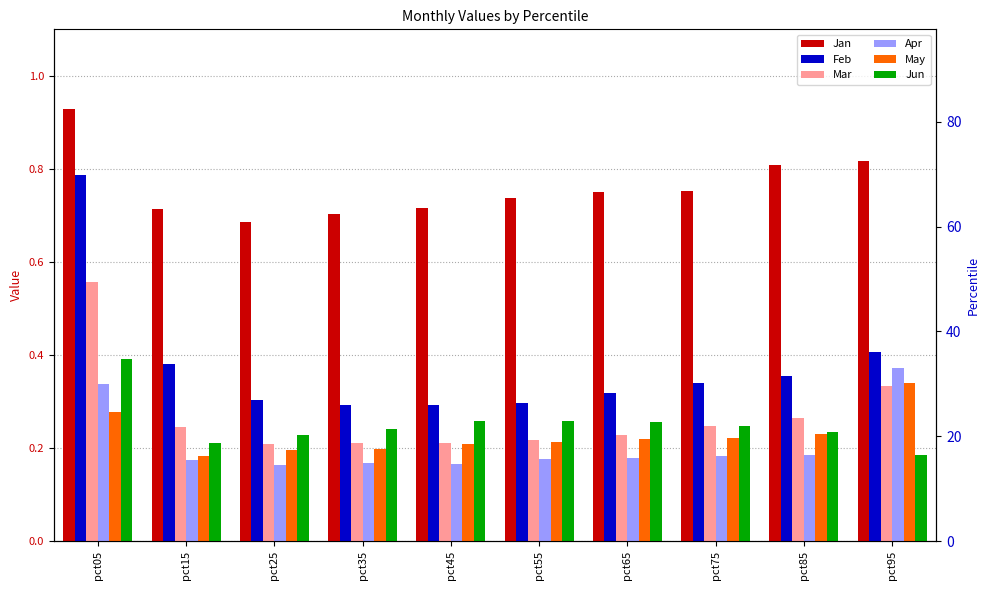

What is the sum of all May values?

2.3